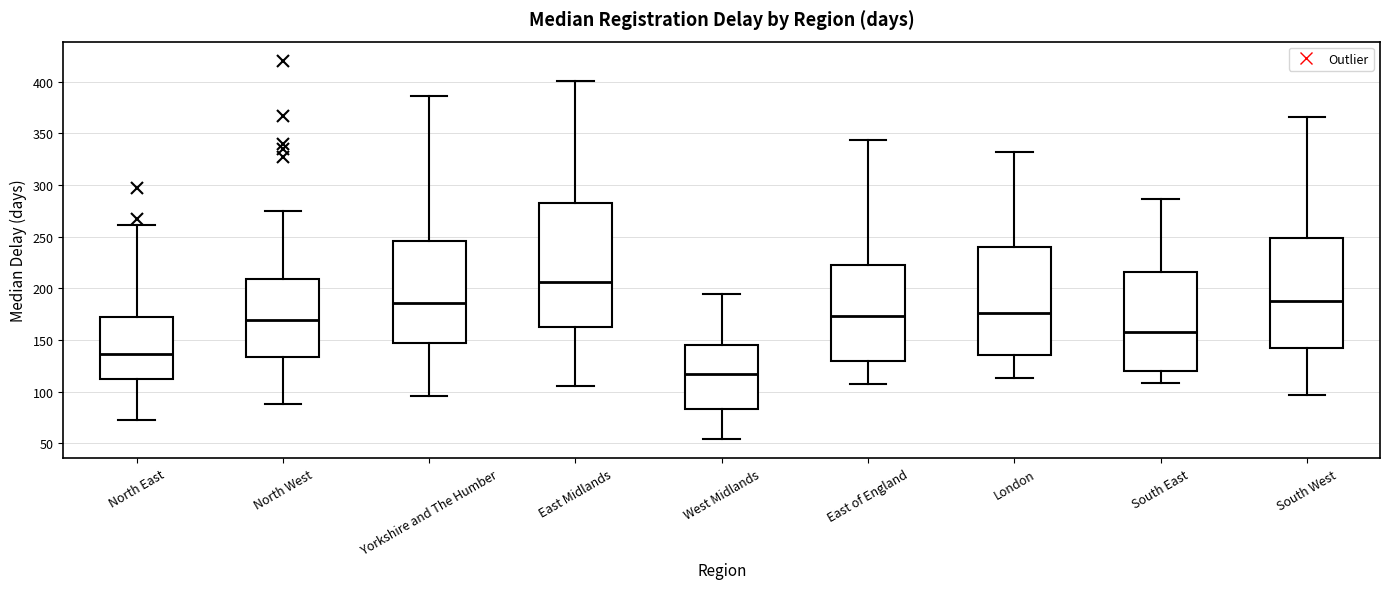

Which box is the tallest, from its lower edge to its upper edge?

East Midlands